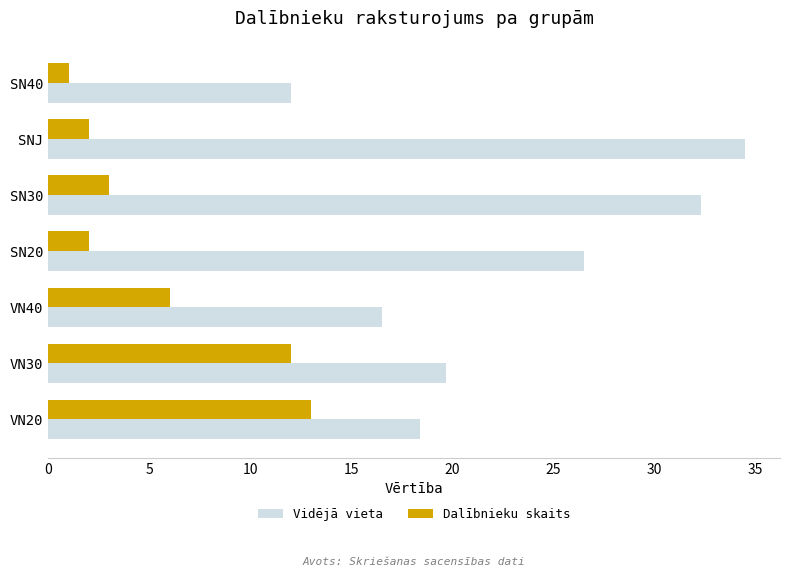

Rank the categories by Vidējā vieta value from highest to lowest.

SNJ, SN30, SN20, VN30, VN20, VN40, SN40